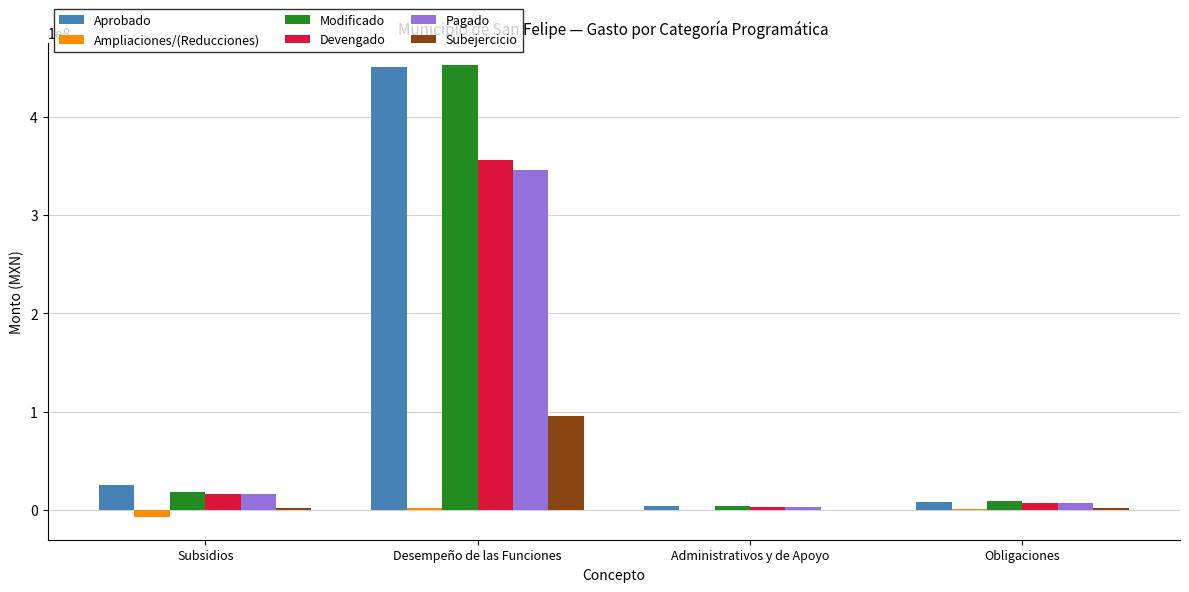

True or false: Devengado has a value of 16092399.0 at Subsidios.

True